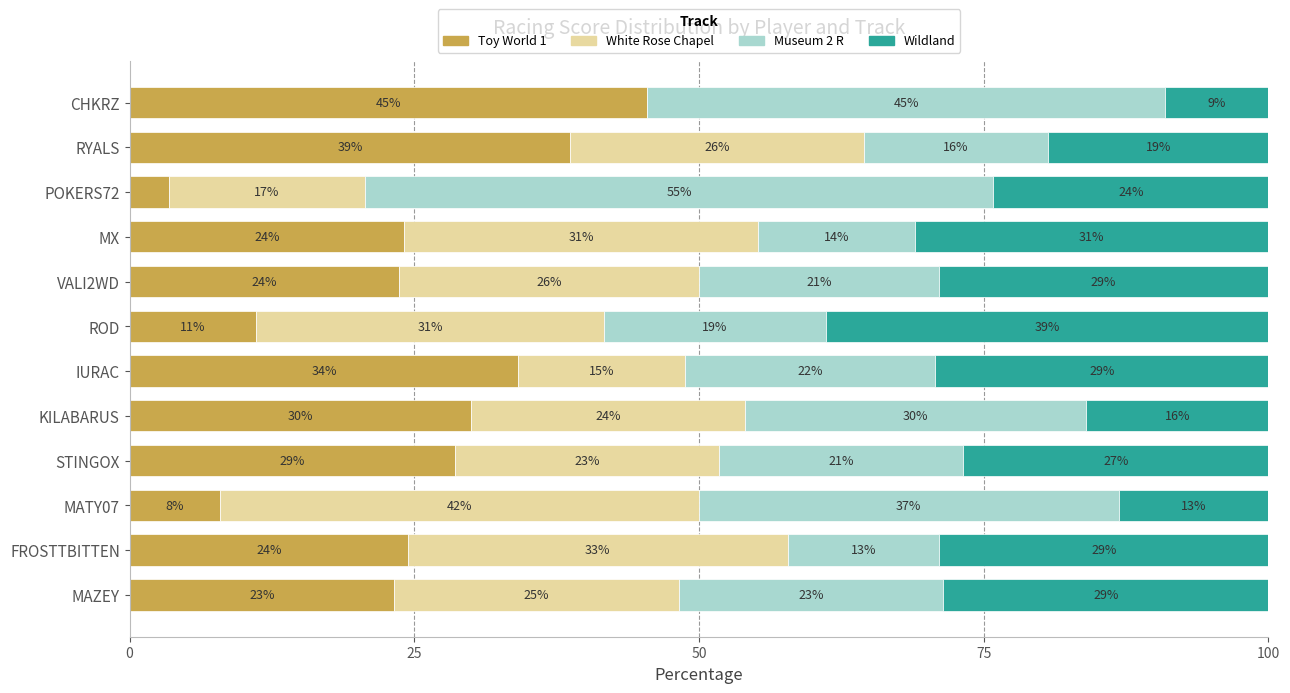

What is the total value across all series at MX?

100.0